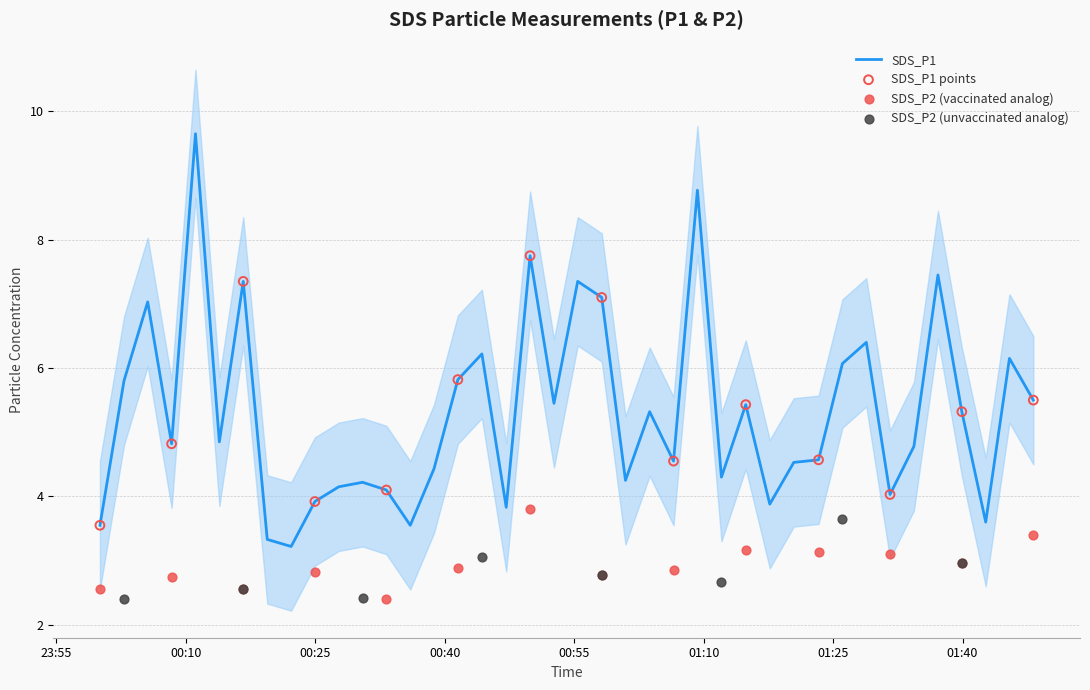

What is the minimum value for SDS_P1?

3.2